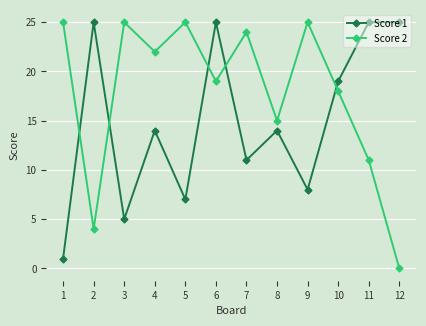

What is the value of the Score 1 point at the 10th from the left?

19